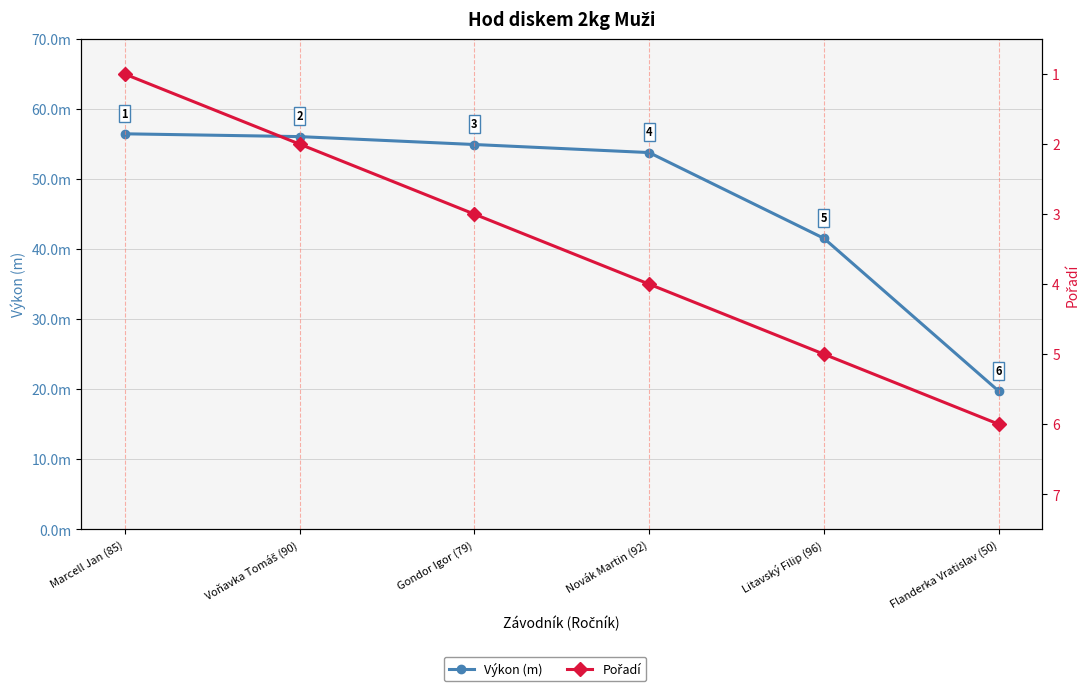

Where does the Výkon (m) series first go above 54?

Marcell Jan (85)